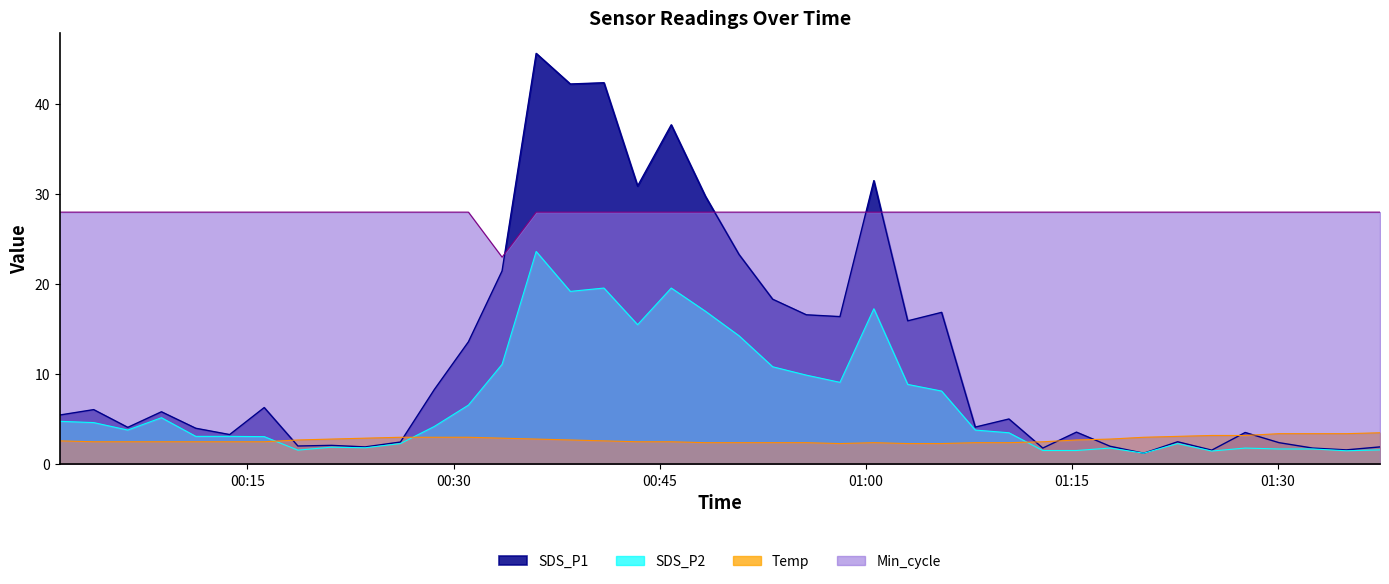

What is the average value of the SDS_P1 series?

12.2